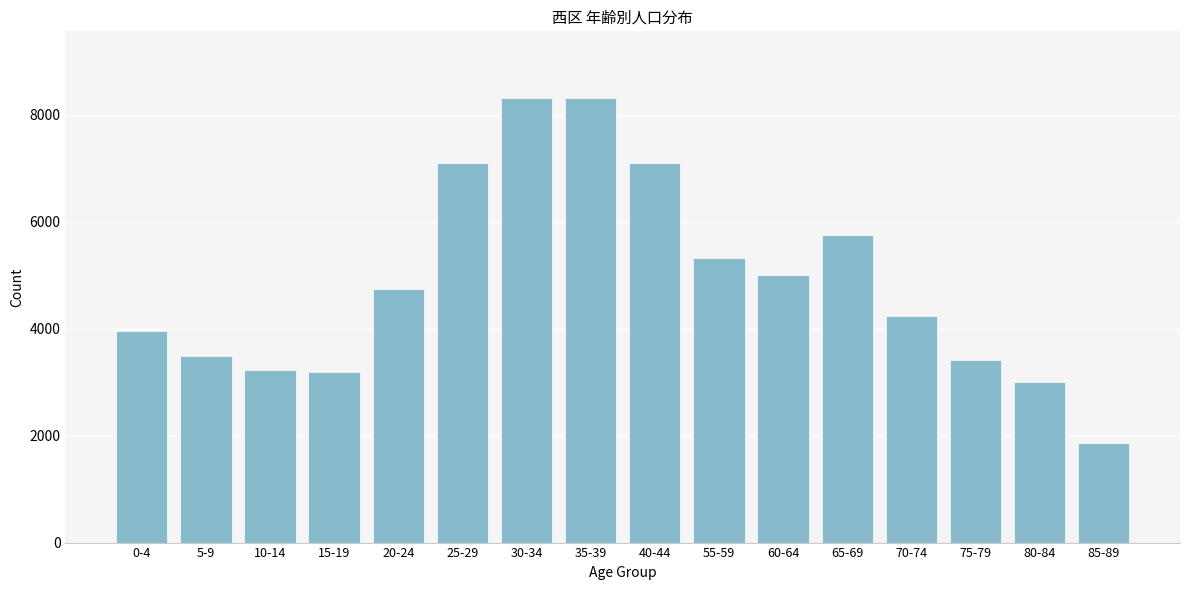

Reading left to right, what are all the values shown in this chart?

3964	3489	3224	3183	4737	7109	8316	8316	7109	5329	4998	5756	4232	3422	2997	1869